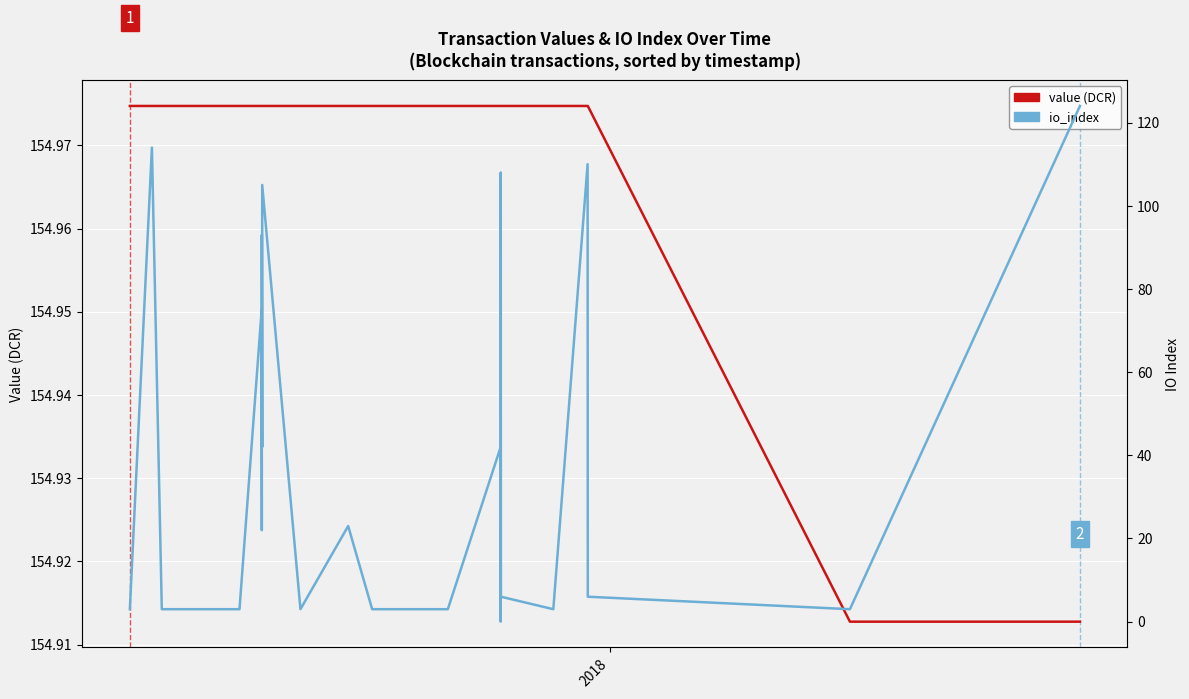

Rank the series by their average value, from highest to lowest.

value (DCR), io_index